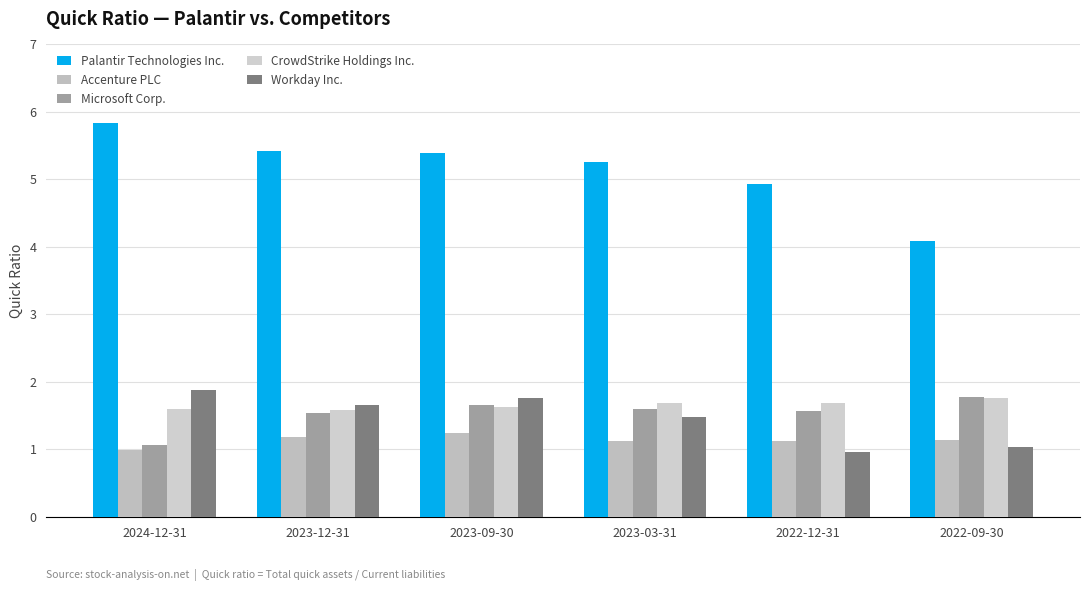

How many values in the Accenture PLC series exceed 1?

5